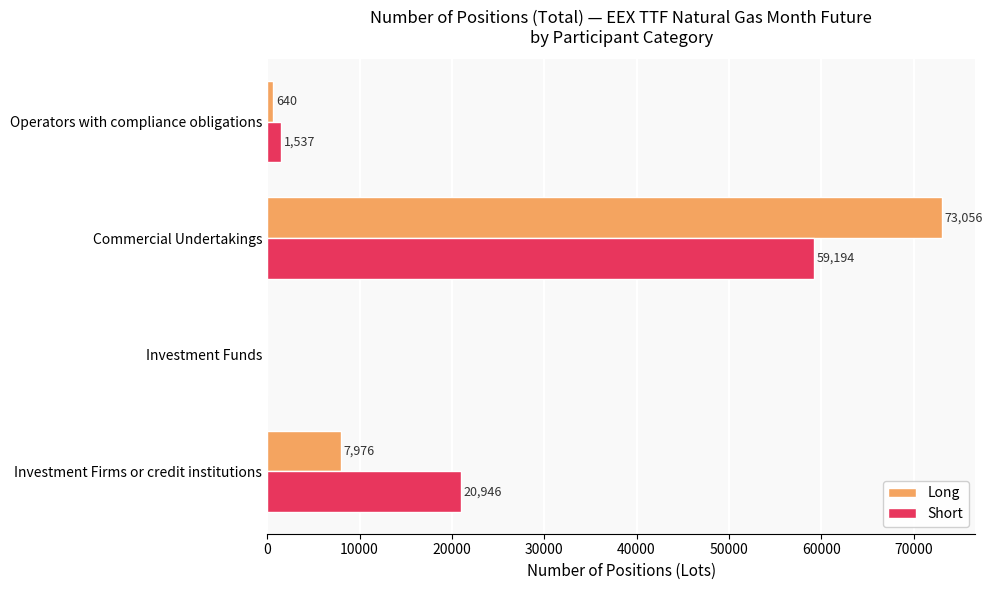

Which series changed the most between Investment Firms or credit institutions and Operators with compliance obligations?

Short